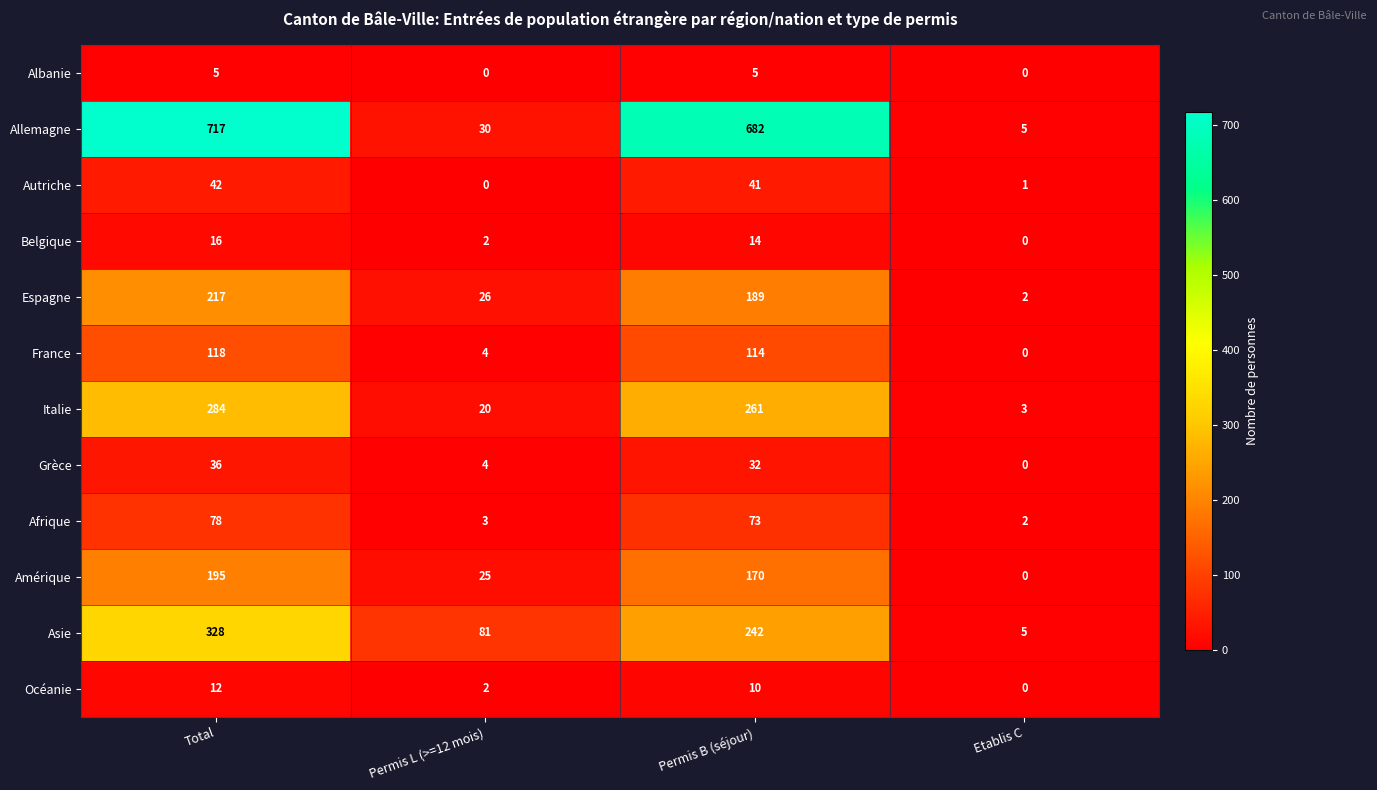

Rank the series by their maximum value, from highest to lowest.

Allemagne, Asie, Italie, Espagne, Amérique, France, Afrique, Autriche, Grèce, Belgique, Océanie, Albanie